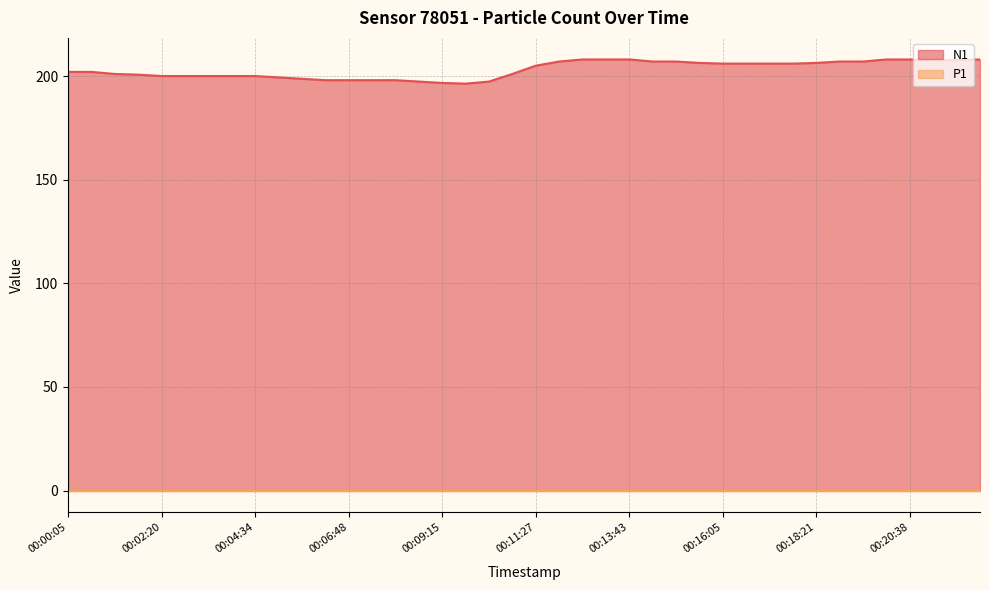

How many data points does each series have?

40